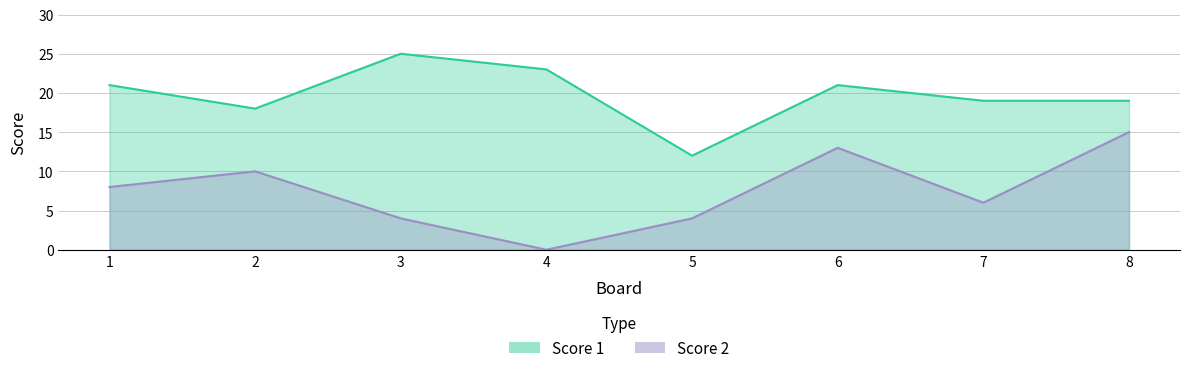

What is the sum of the Score 2 values at 3 and 5?

8